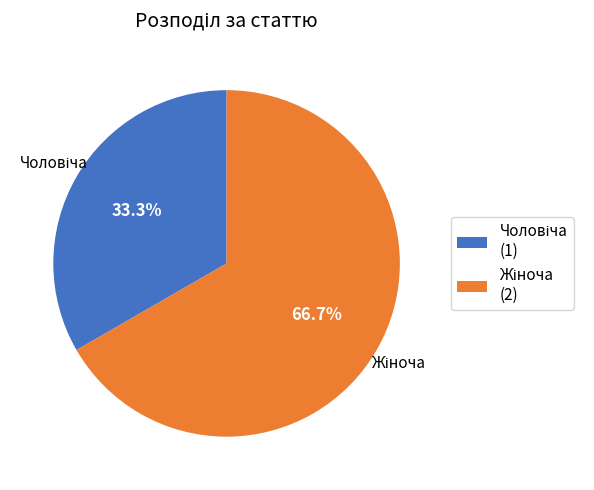

Count the number of slices in the pie.

2